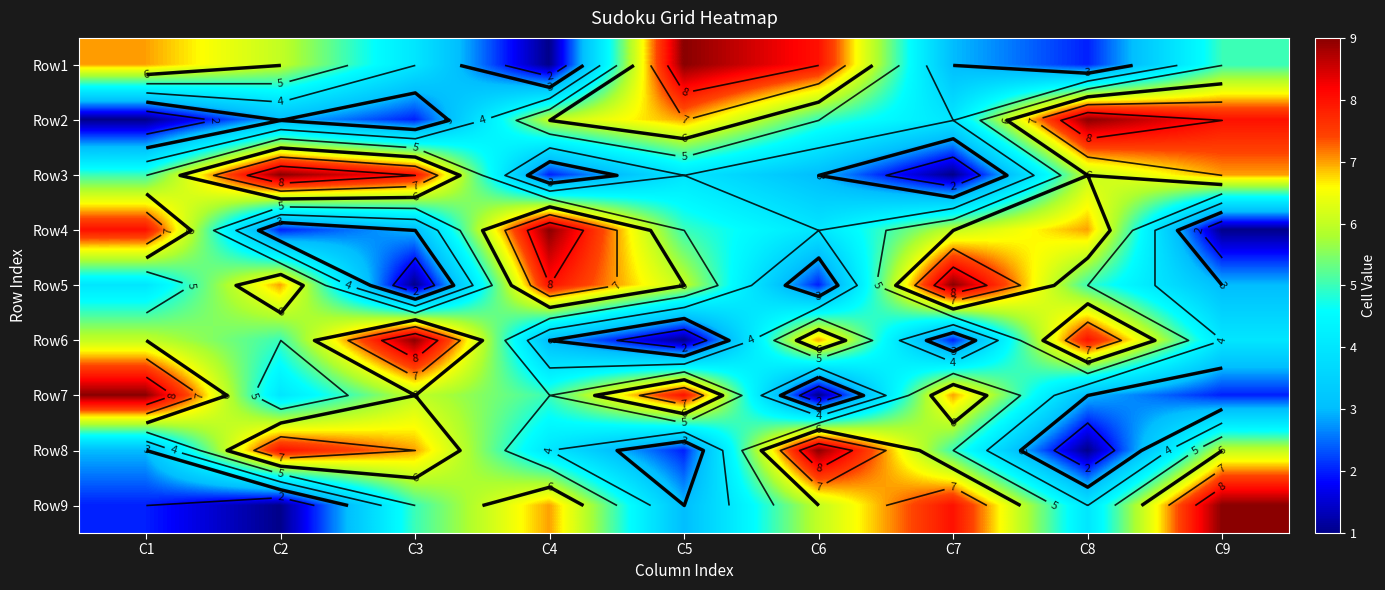

What is the minimum value shown in the chart?

1